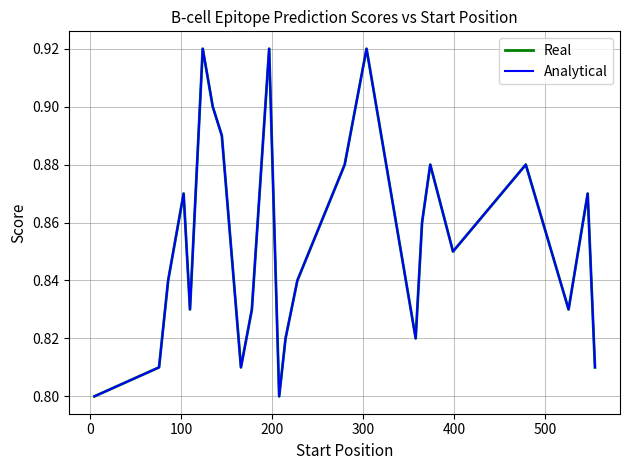

Reading right to left, extract all data points from this chart.

Real: 0.8	0.9	0.8	0.9	0.8	0.9	0.9	0.8	0.9	0.9	0.8	0.8	0.8	0.9	0.8	0.8	0.9	0.9	0.9	0.8	0.9	0.8	0.8	0.8
Analytical: 0.8	0.9	0.8	0.9	0.8	0.9	0.9	0.8	0.9	0.9	0.8	0.8	0.8	0.9	0.8	0.8	0.9	0.9	0.9	0.8	0.9	0.8	0.8	0.8